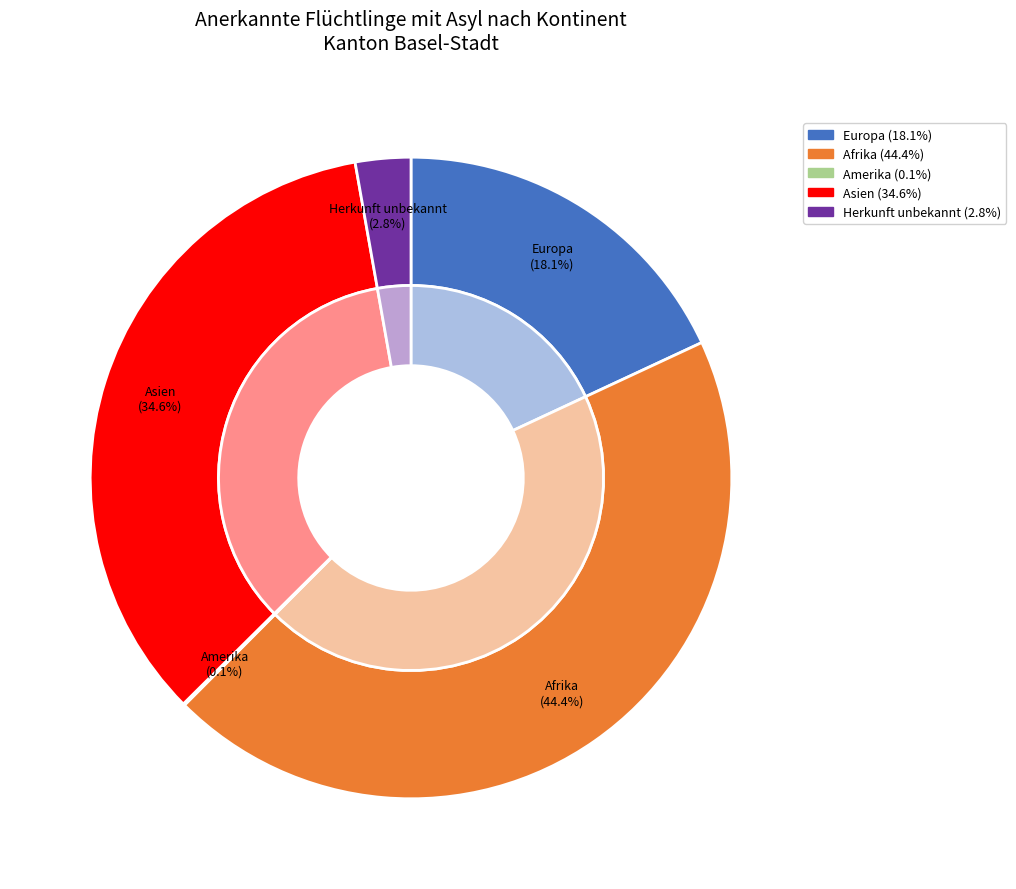

What percentage is NOT represented by Europa?

81.9%